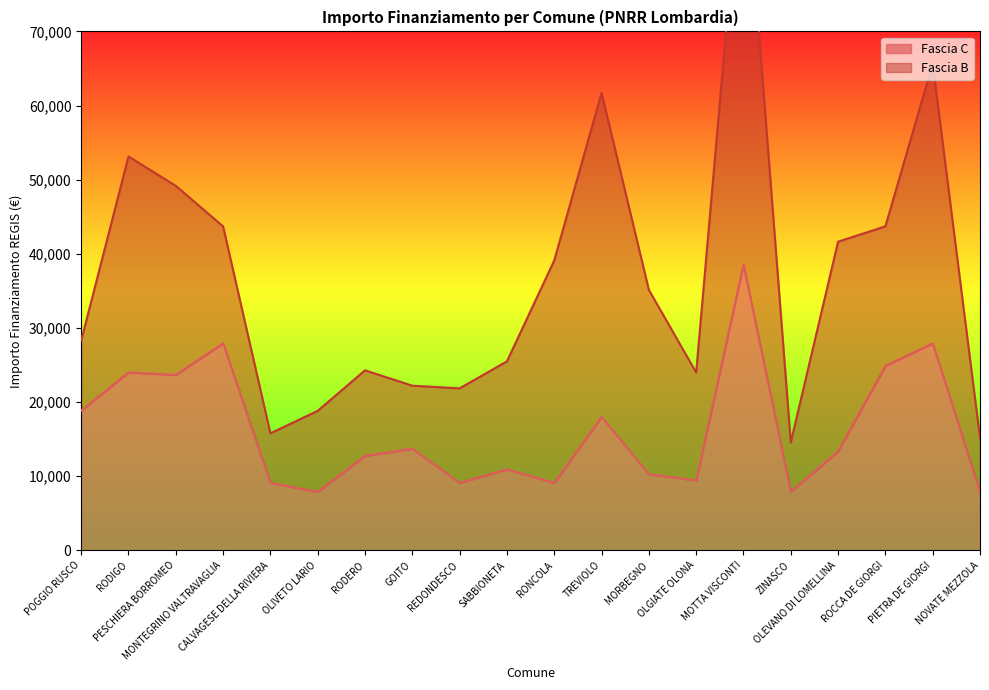

What is the label of the 13th point from the right?

GOITO